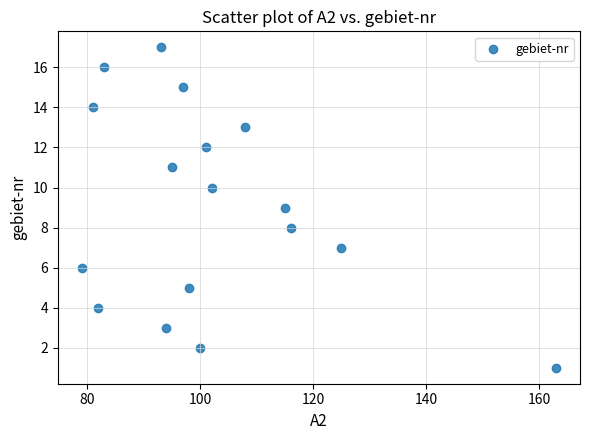

What is the range of Y values (max minus min)?

16